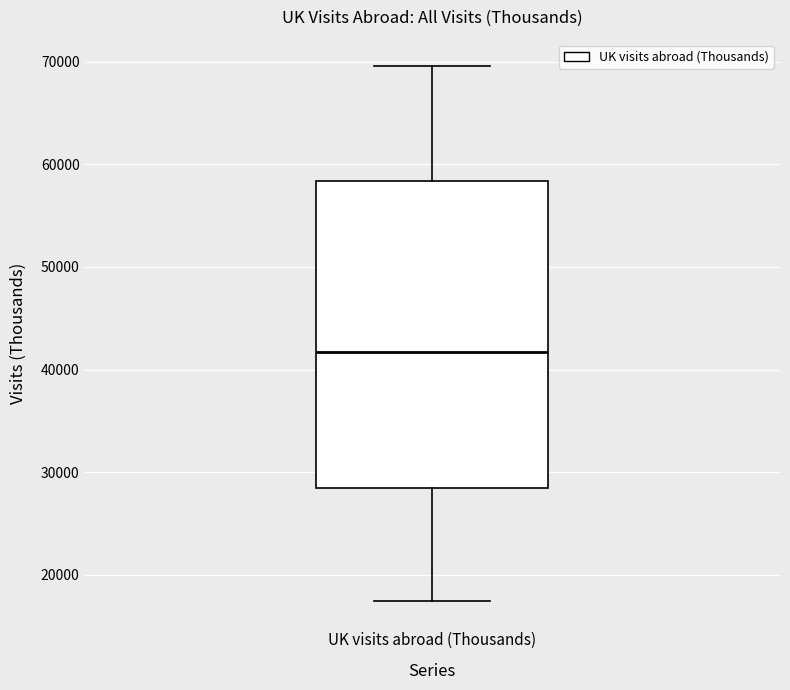

Where is the upper edge of the box for UK visits abroad (Thousands) on the y-axis? The values are not printed on the chart, so give them approximately, as read against the axis.

58000